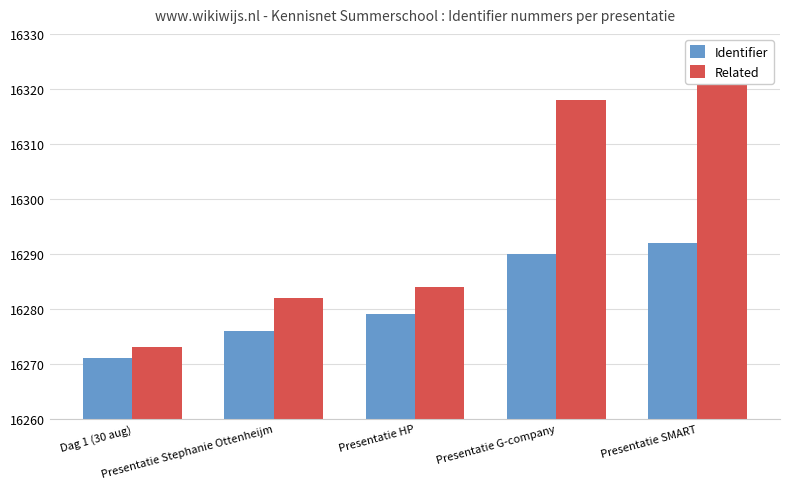

List the series in order of their overall mean, lowest first.

Identifier, Related